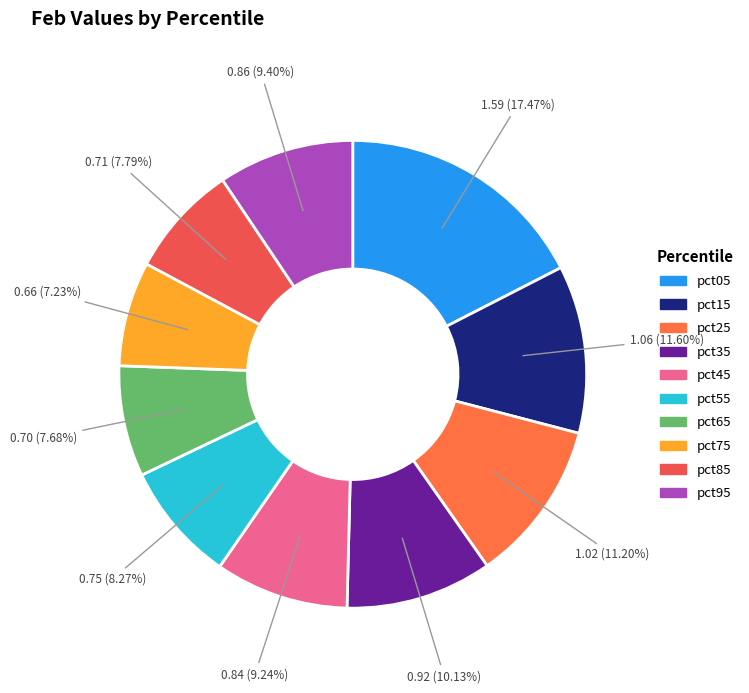

True or false: pct25 accounts for 1% of the total.

False